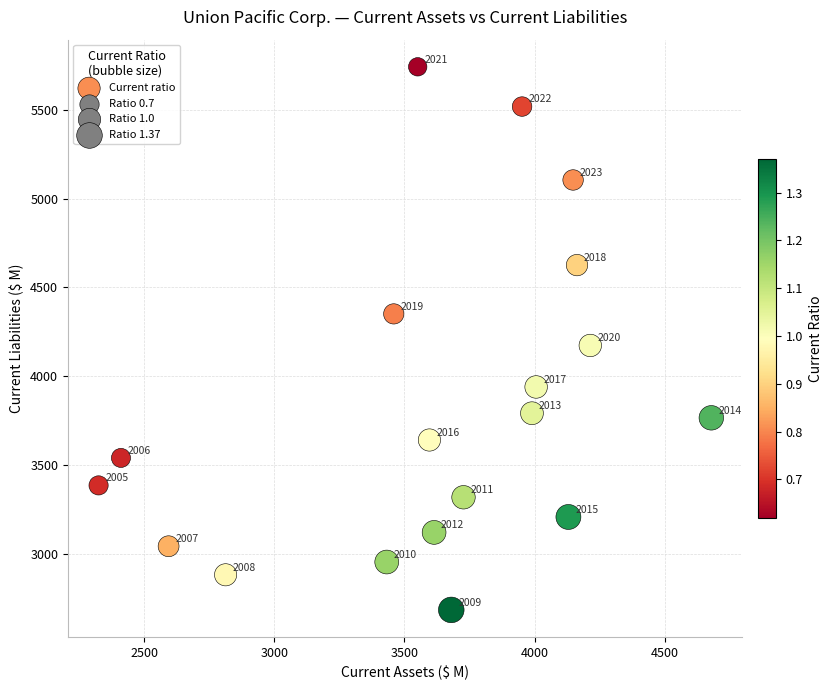

What Y value in the scatter plot is closest to 4213?

4173